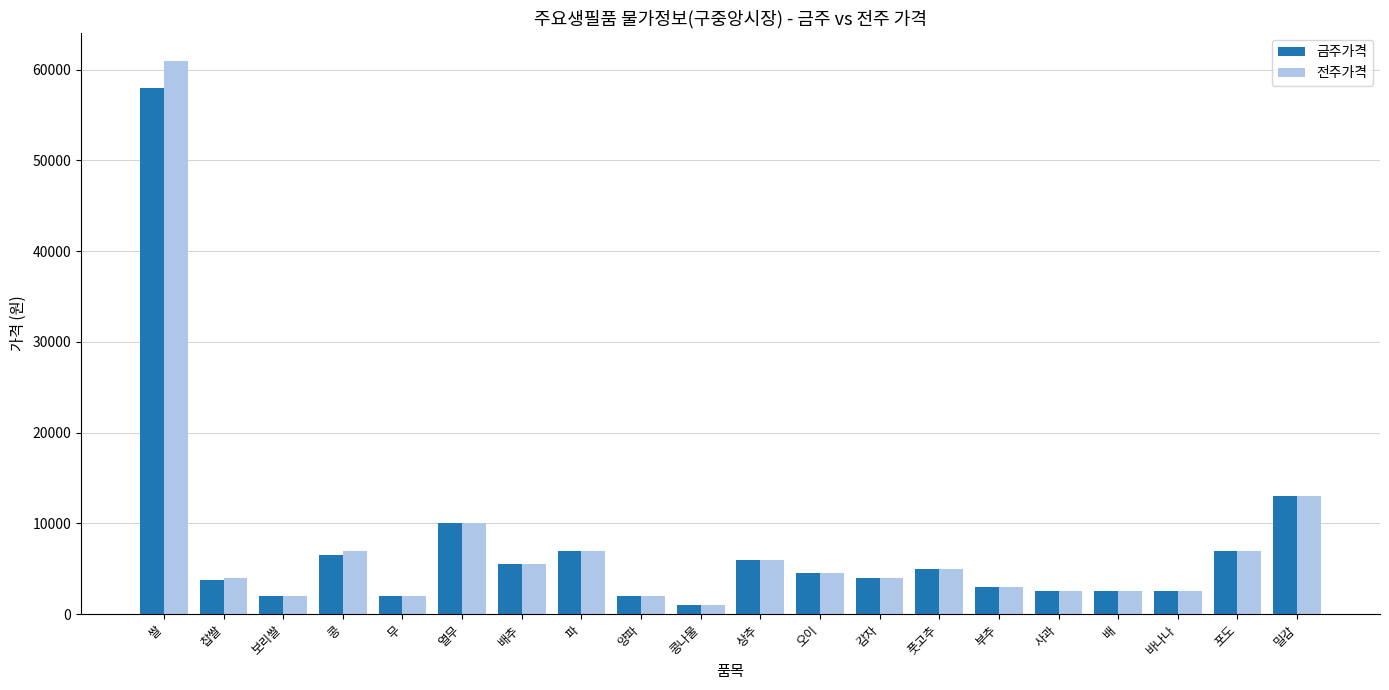

What is the total value across all series at 양파?

4000